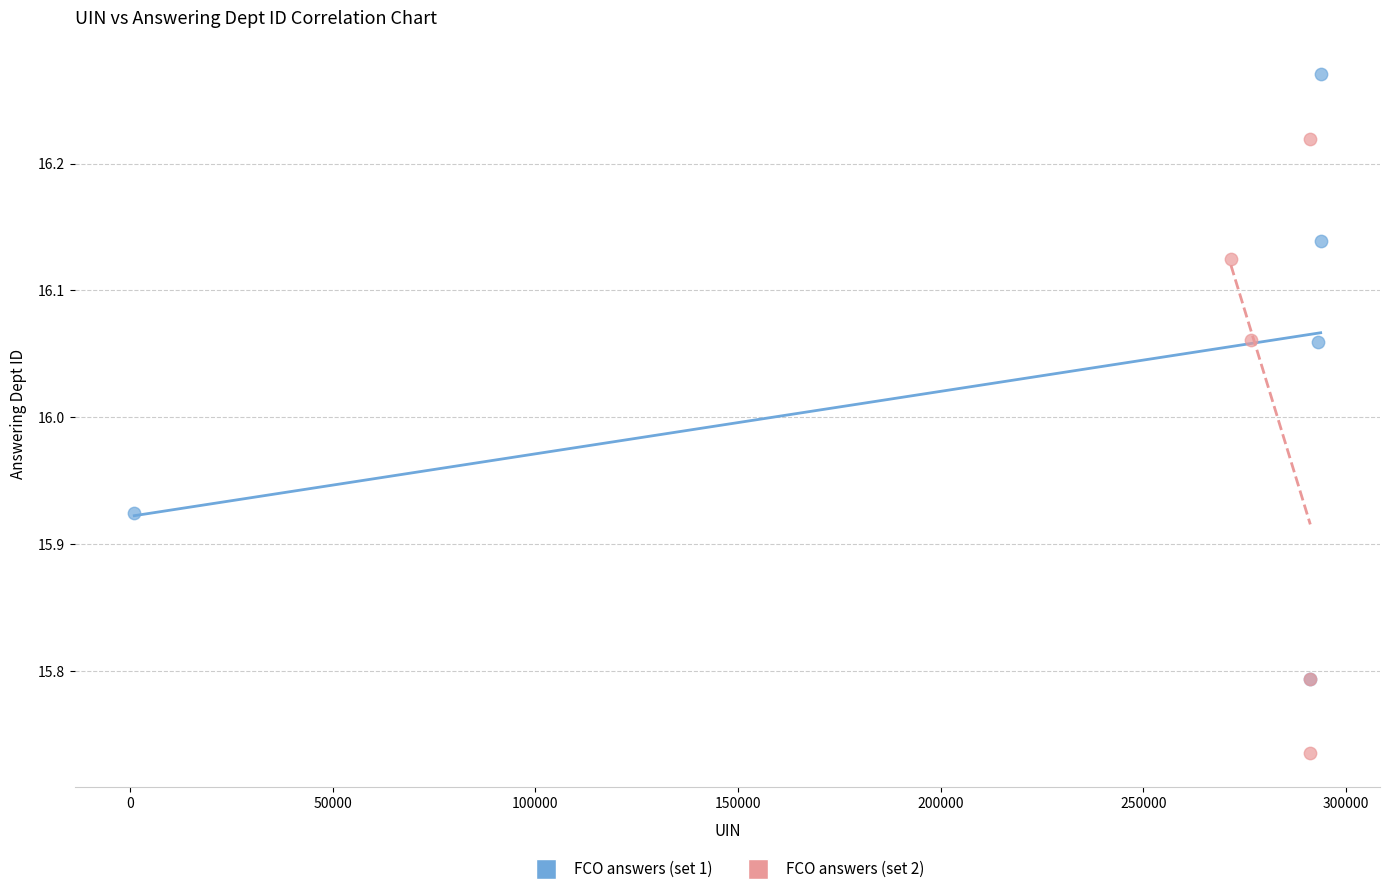

Which series contains the lowest Y value?

FCO answers (set 2)